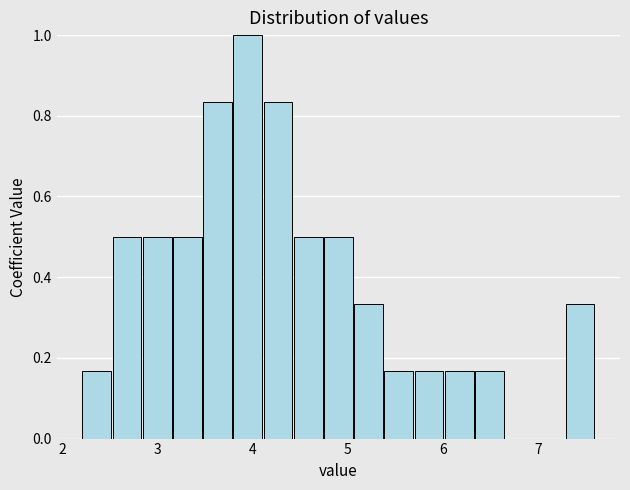

Around what value on the x-axis is the tallest bar? Give the approximate position of its centre, as read against the axis.

3.9